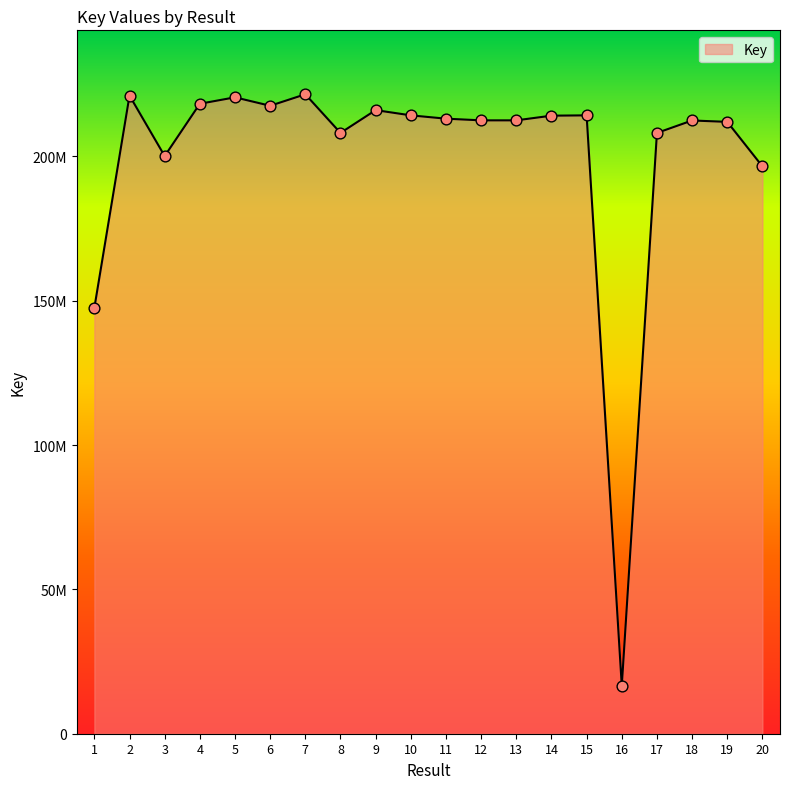

What is the change in value from 2 to 6?

-3521460